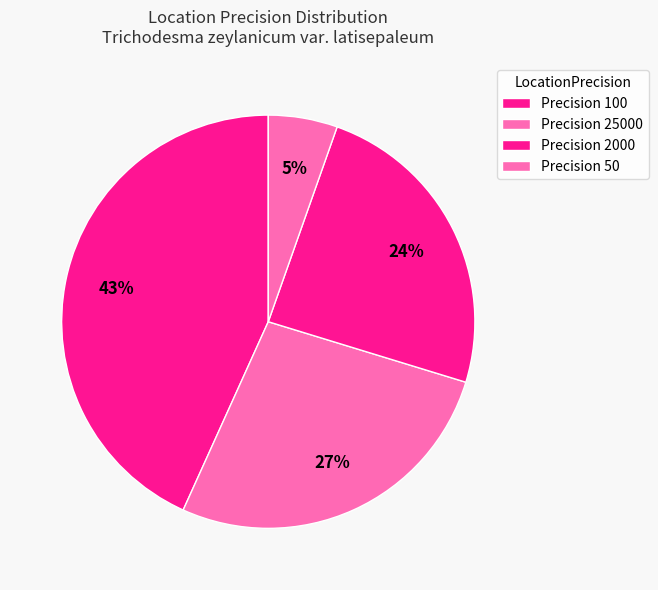

How many slices are in this pie chart?

4